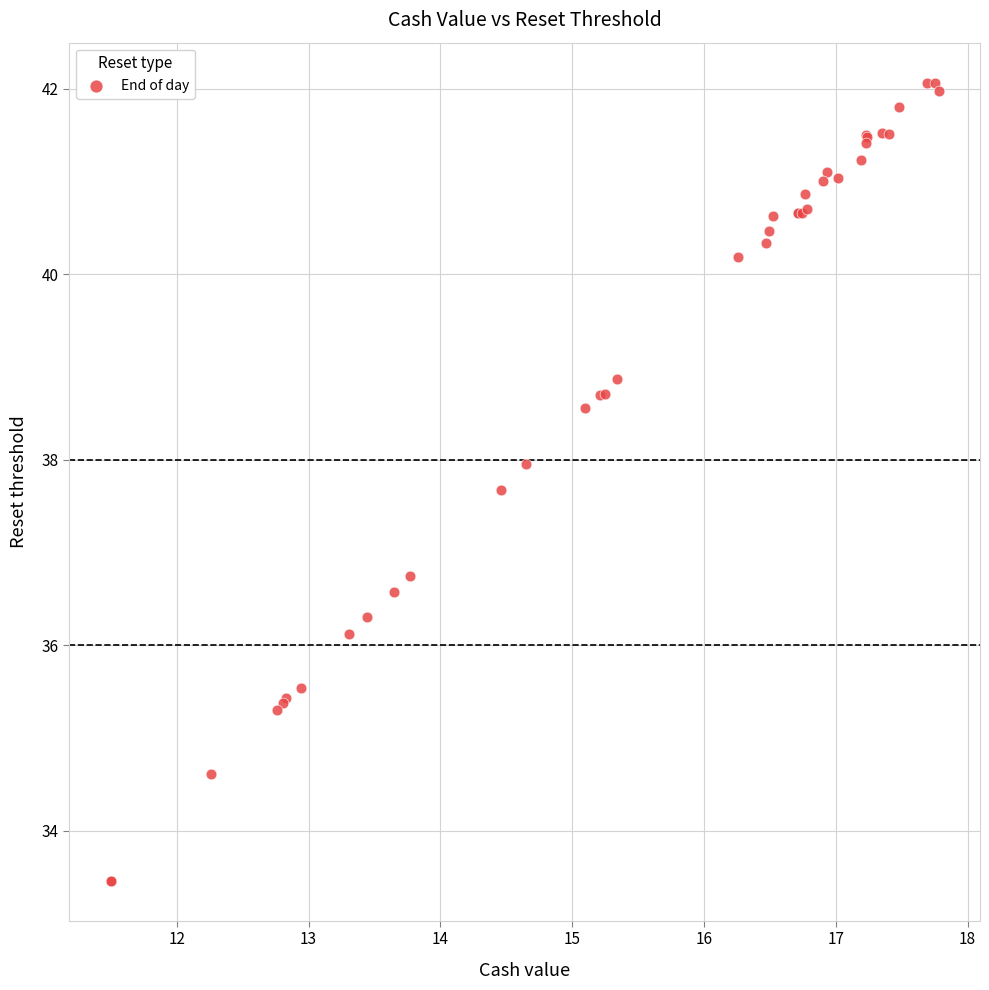

What Y value in the scatter plot is closest to 37?

36.8